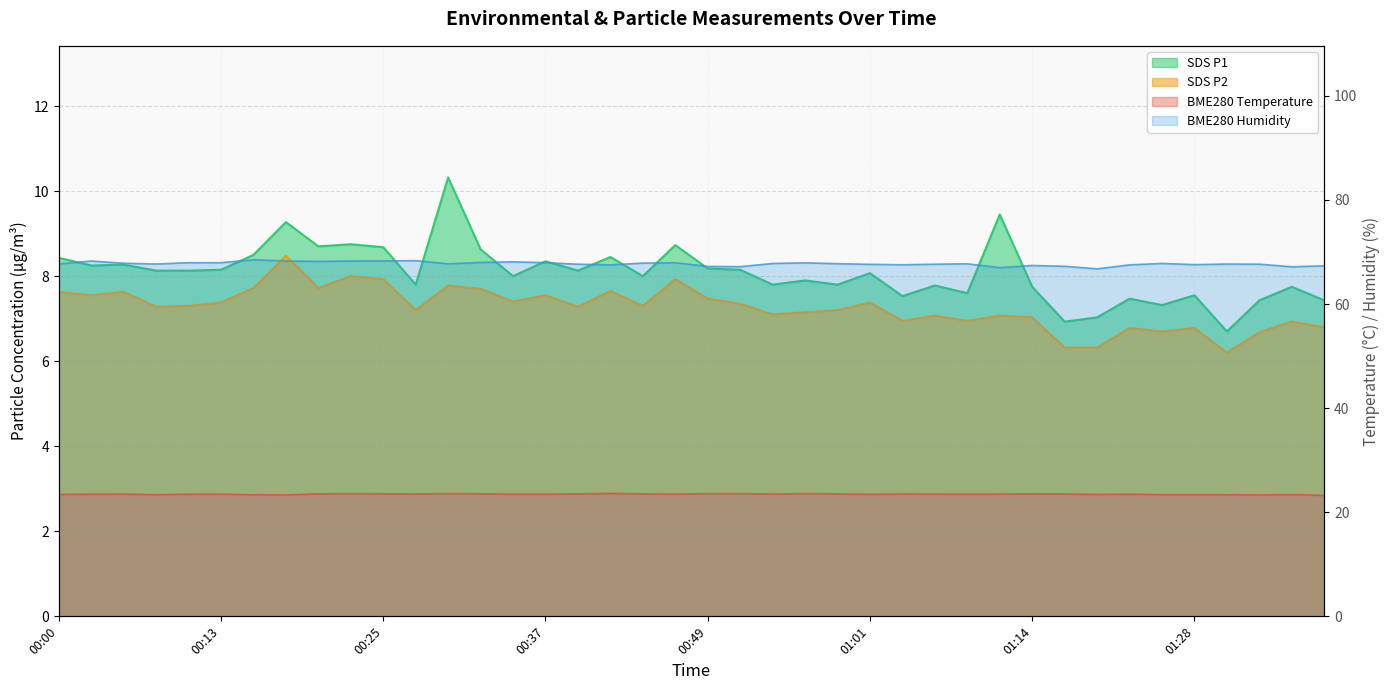

The value of BME280_temperature at 00:00 is 23.4. True or false?

True